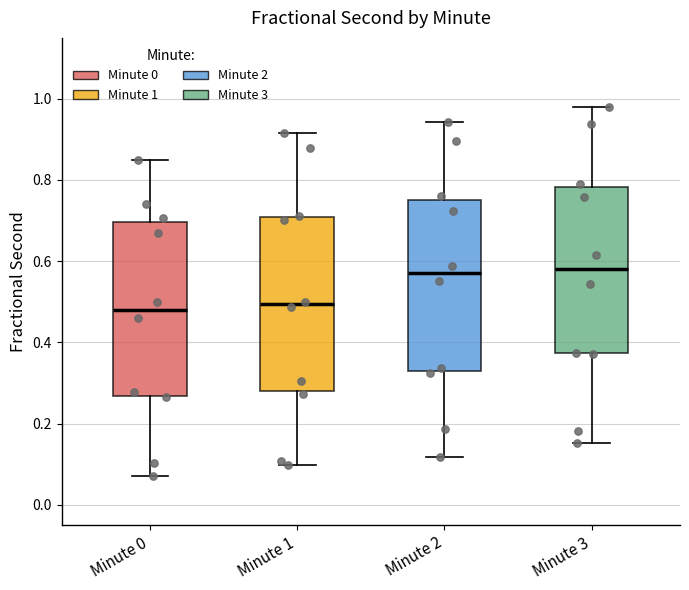

Where does the lower whisker of the box for Minute 0 end on the y-axis? The values are not printed on the chart, so give them approximately, as read against the axis.

0.06